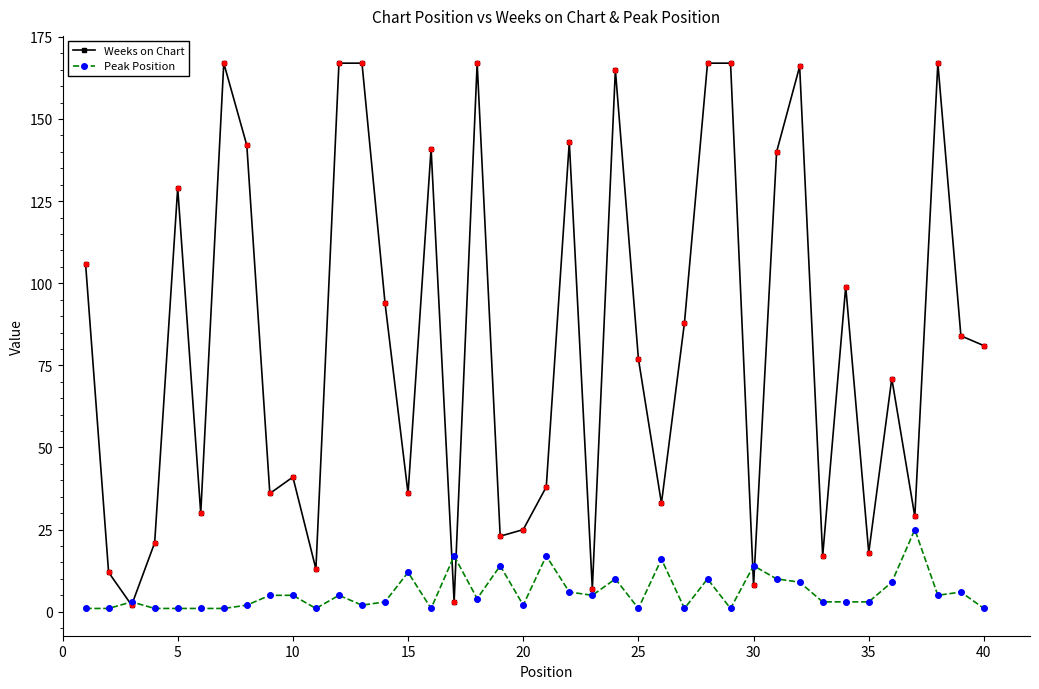

Which series has the largest total across all categories?

Weeks on Chart